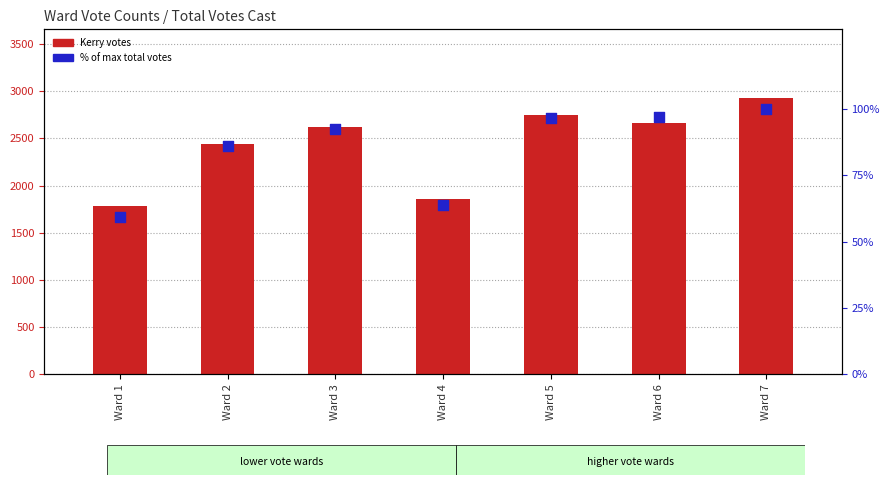

Which series reaches the maximum Y coordinate?

John F. Kerry votes